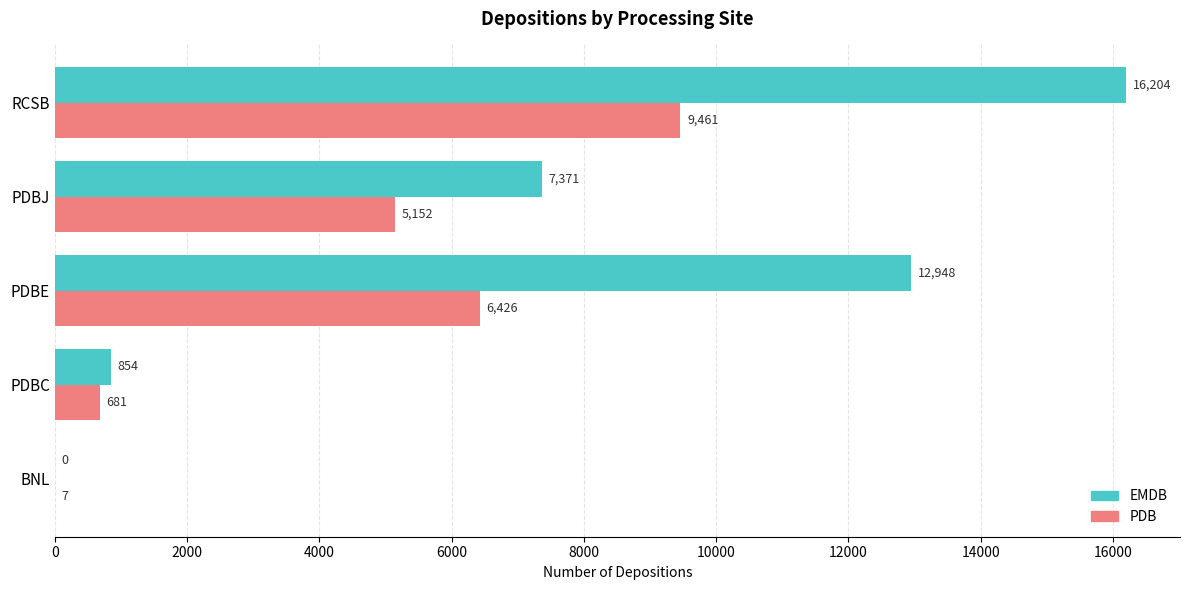

What are all the series names shown in the legend?

EMDB, PDB